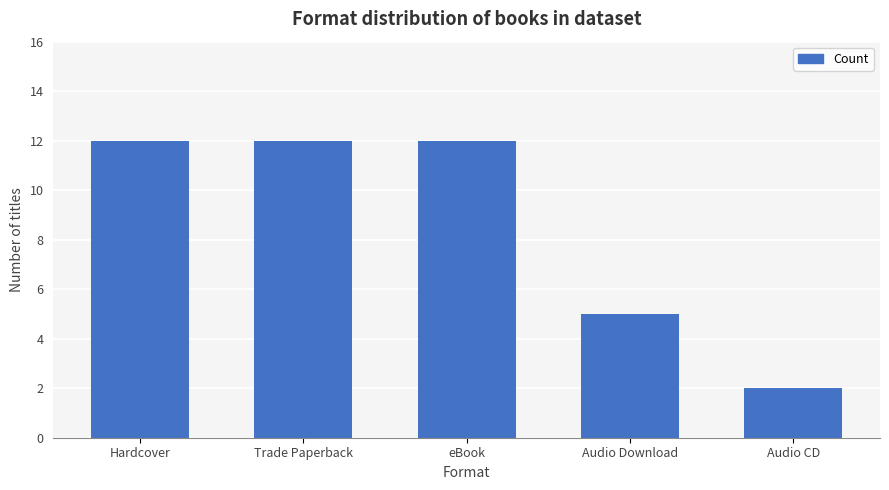

The chart shows a value of 3 at Audio CD. True or false?

False